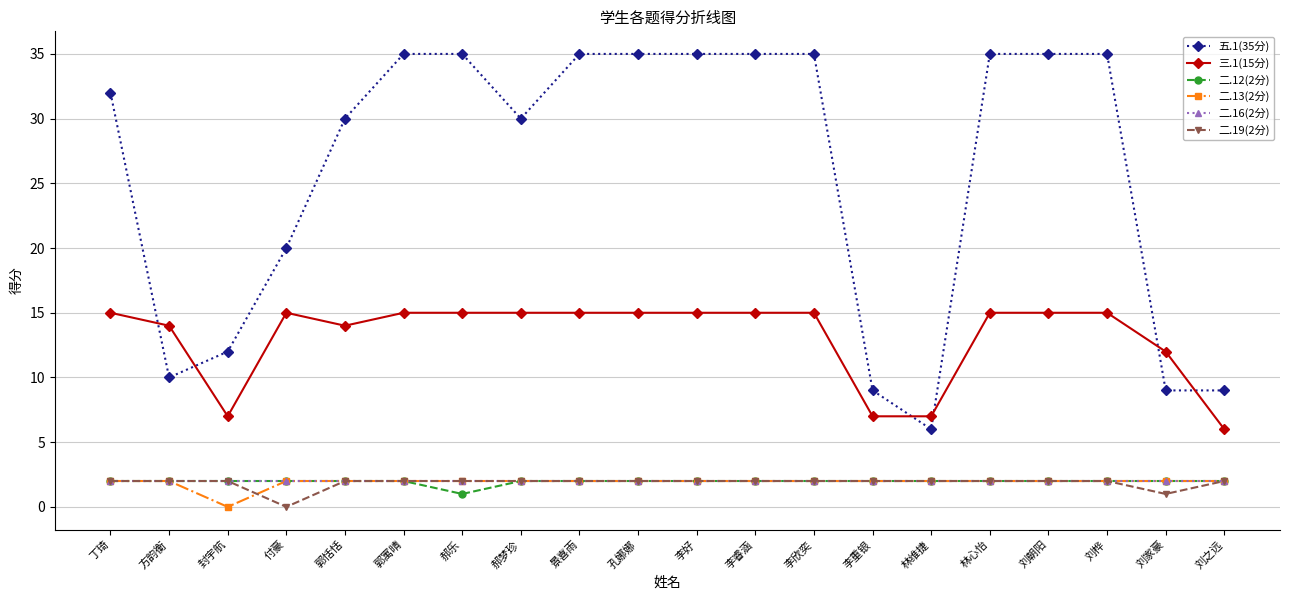

What is the label of the 3rd point from the right?

刘桦